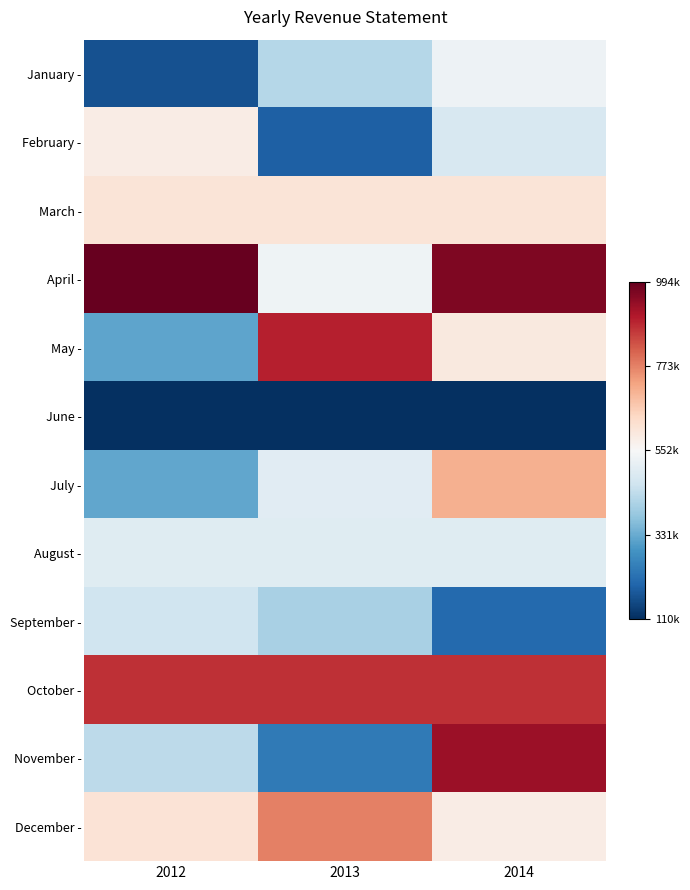

At which category does the chart reach its minimum across all series?

2012